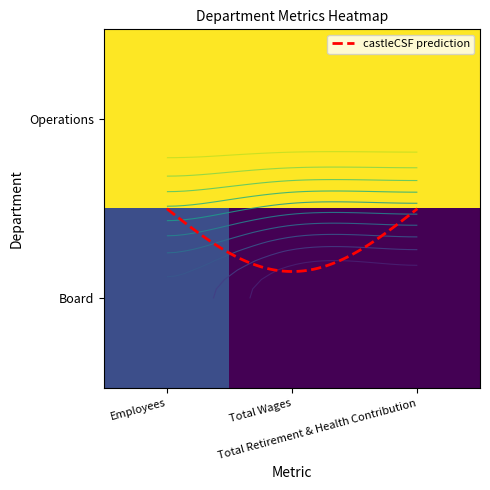

What is the difference between the maximum and minimum values?

0.2